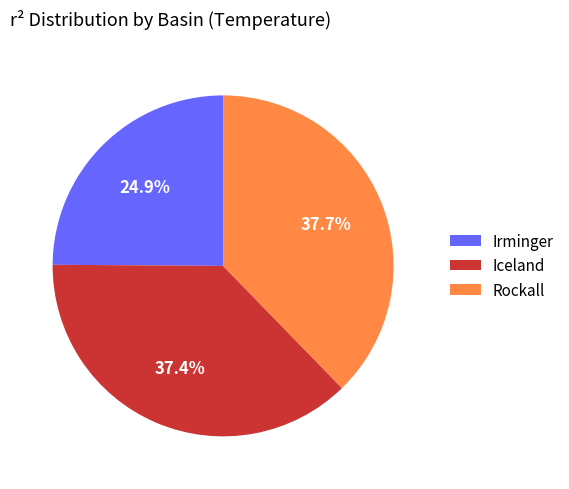

Is the sum of Irminger and Rockall greater than half?

Yes